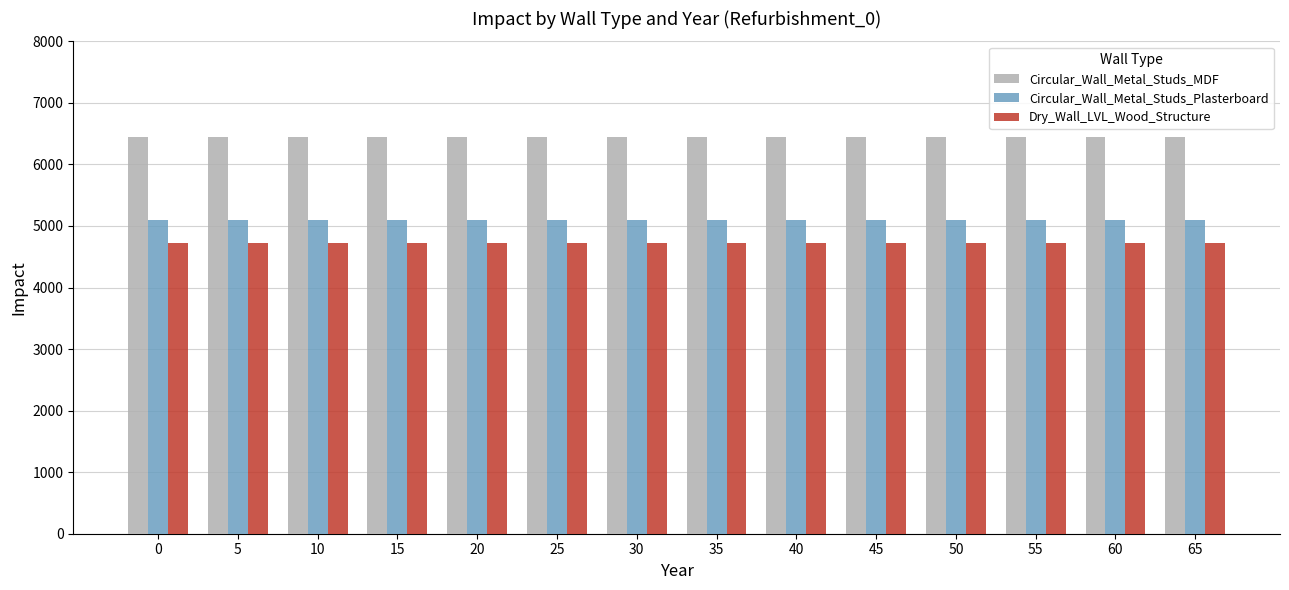

What is the value of the Dry_Wall_LVL_Wood_Structure bar at the 1st from the left?

4723.4